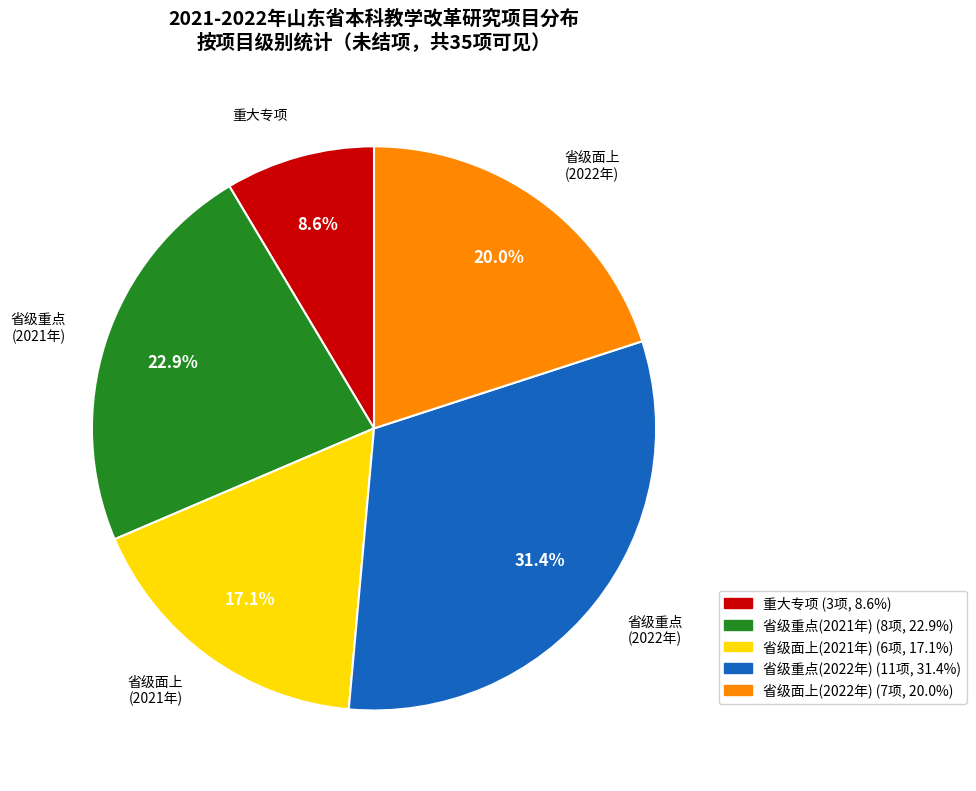

Does any single category account for the majority?

No